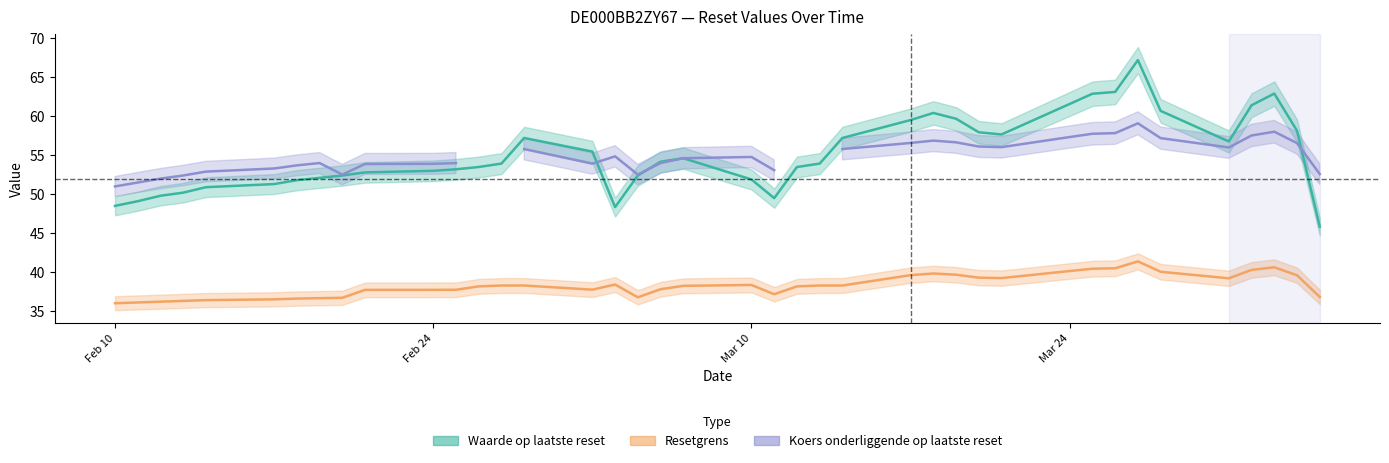

What is the label of the 3rd point from the right?

2025-04-02